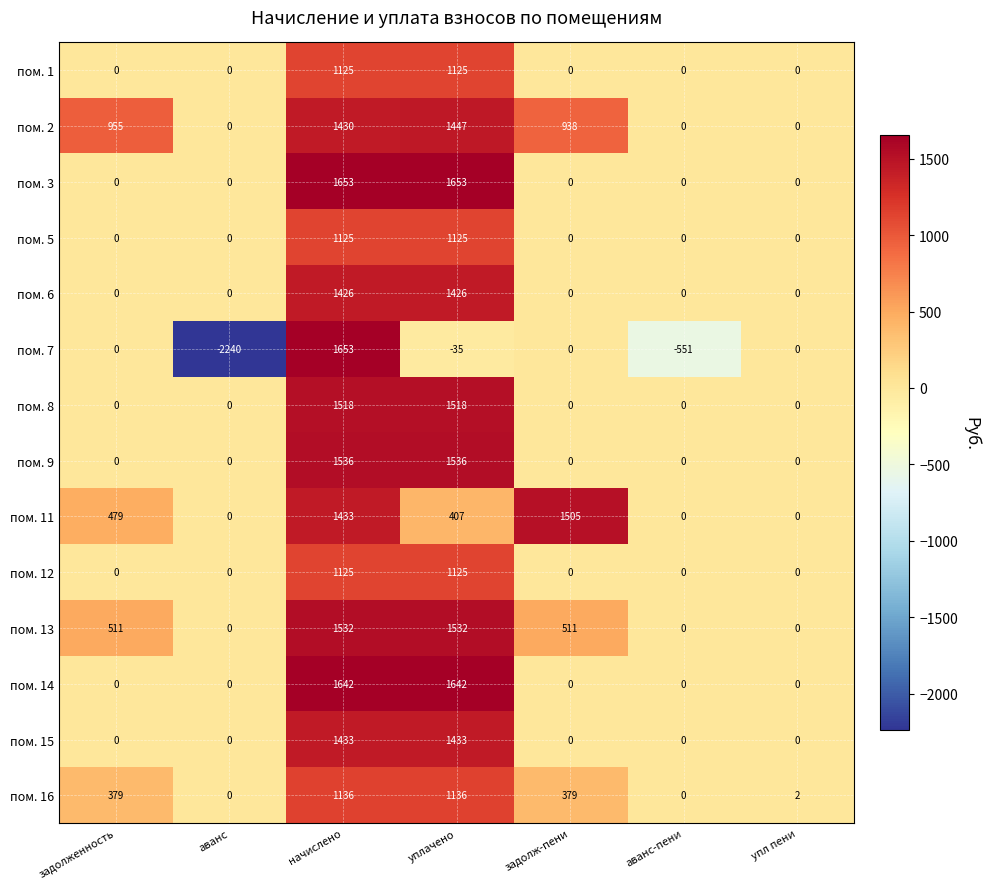

What is the difference between the second highest and minimum values in the пом. 6 series?

1426